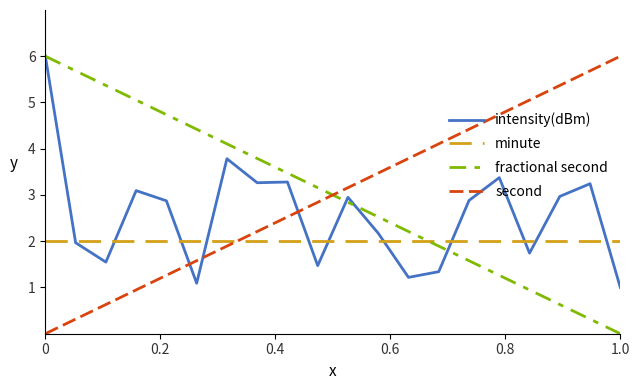

What is the sum of all fractional second values?

60.0